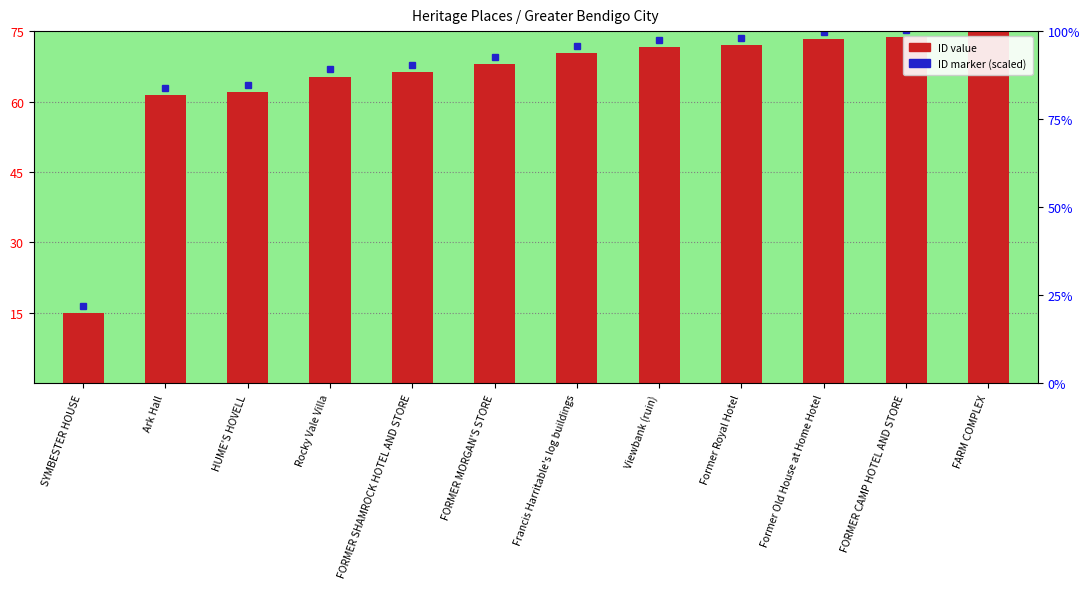

Reading right to left, what are all the values shown in this chart?

FARM COMPLEX=75.0	FORMER CAMP HOTEL AND STORE=73.7	Former Old House at Home Hotel=73.3	Former Royal Hotel=72.0	Viewbank (ruin)=71.7	Francis Harritable's log buildings=70.3	FORMER MORGAN'S STORE=68.0	FORMER SHAMROCK HOTEL AND STORE=66.3	Rocky Vale Villa=65.3	HUME'S HOVELL=62.0	Ark Hall=61.3	SYMBESTER HOUSE=15.0